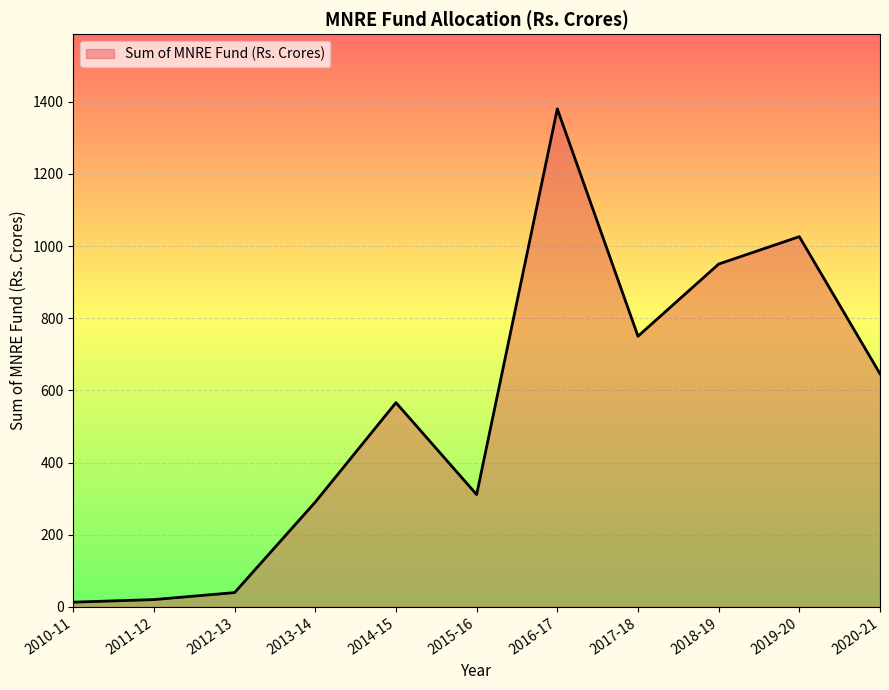

True or false: the data shows 1968.4 at 2016-17.

False